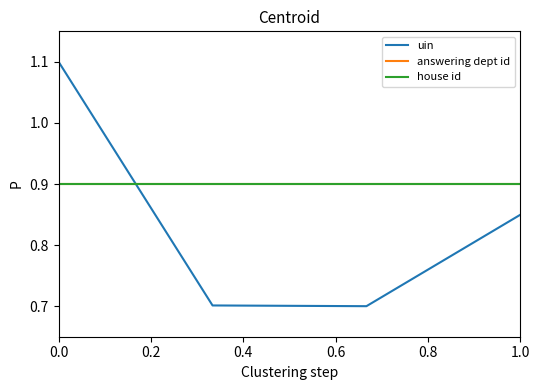

At how many categories does at least one series exceed 0?

4